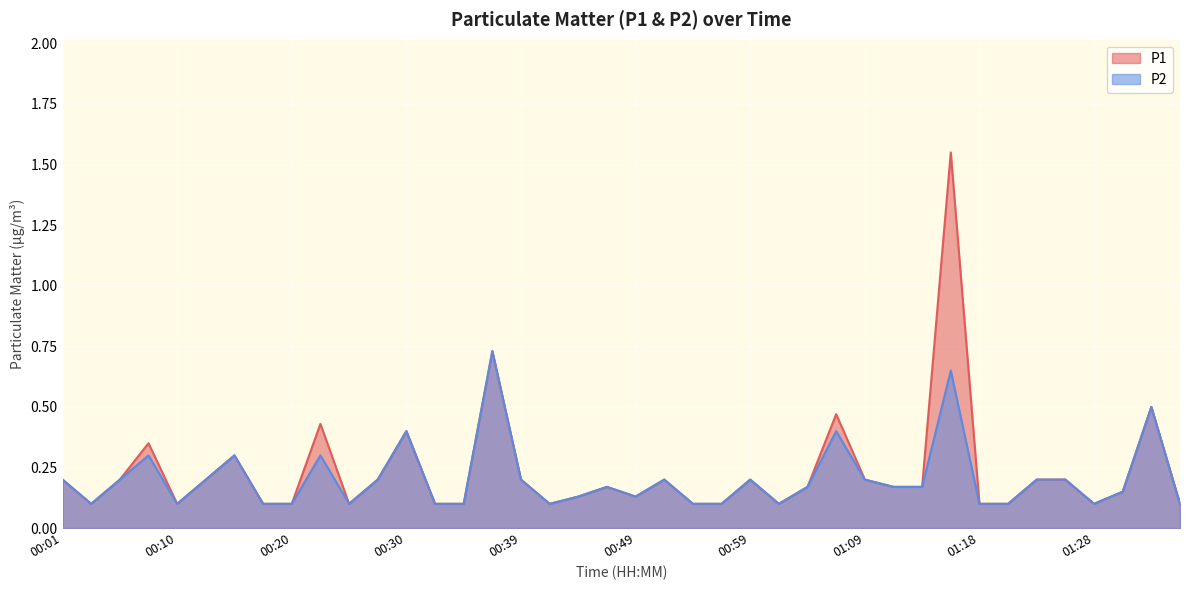

How many lines are shown in the chart?

2